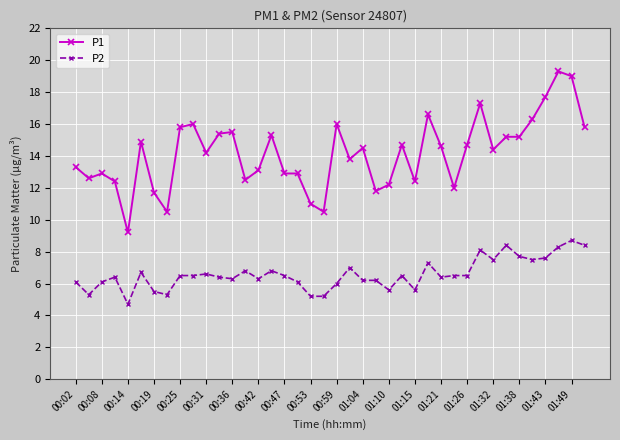

List the series in order of their peak value, highest first.

P1, P2